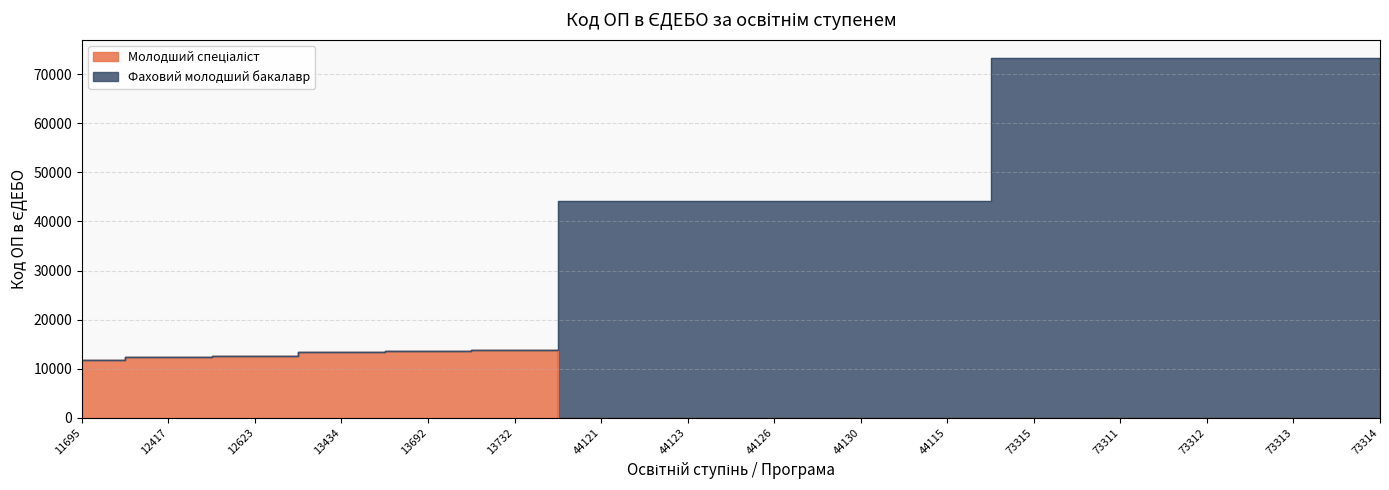

Reading right to left, transcribe all the data shown in this chart.

Молодший спеціаліст: 73314=0	73313=0	73312=0	73311=0	73315=0	44115=0	44130=0	44126=0	44123=0	44121=0	13732=13732	13692=13692	13434=13434	12623=12623	12417=12417	11695=11695
Фаховий молодший бакалавр: 73314=73314	73313=73313	73312=73312	73311=73311	73315=73315	44115=44115	44130=44130	44126=44126	44123=44123	44121=44121	13732=13732	13692=13692	13434=13434	12623=12623	12417=12417	11695=11695